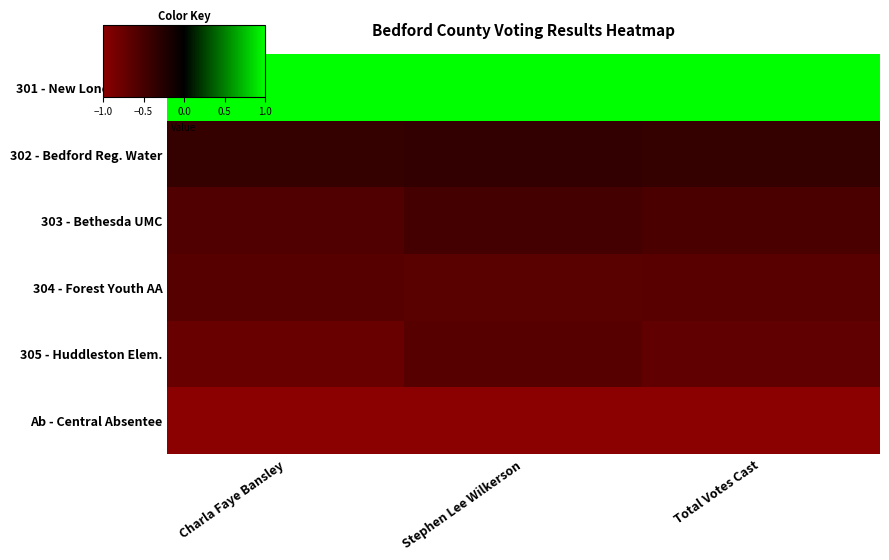

Which label corresponds to the largest value in the chart?

Charla Faye Bansley